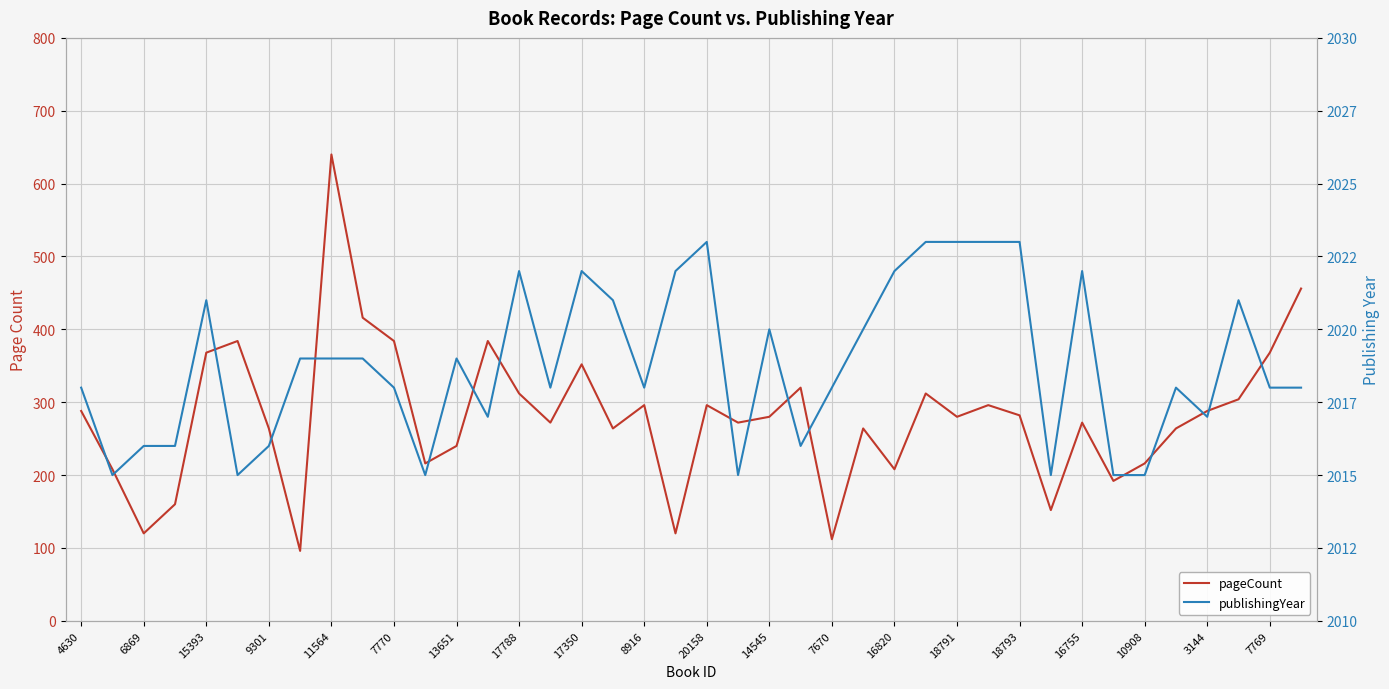

What is the maximum value shown in the chart?

2023